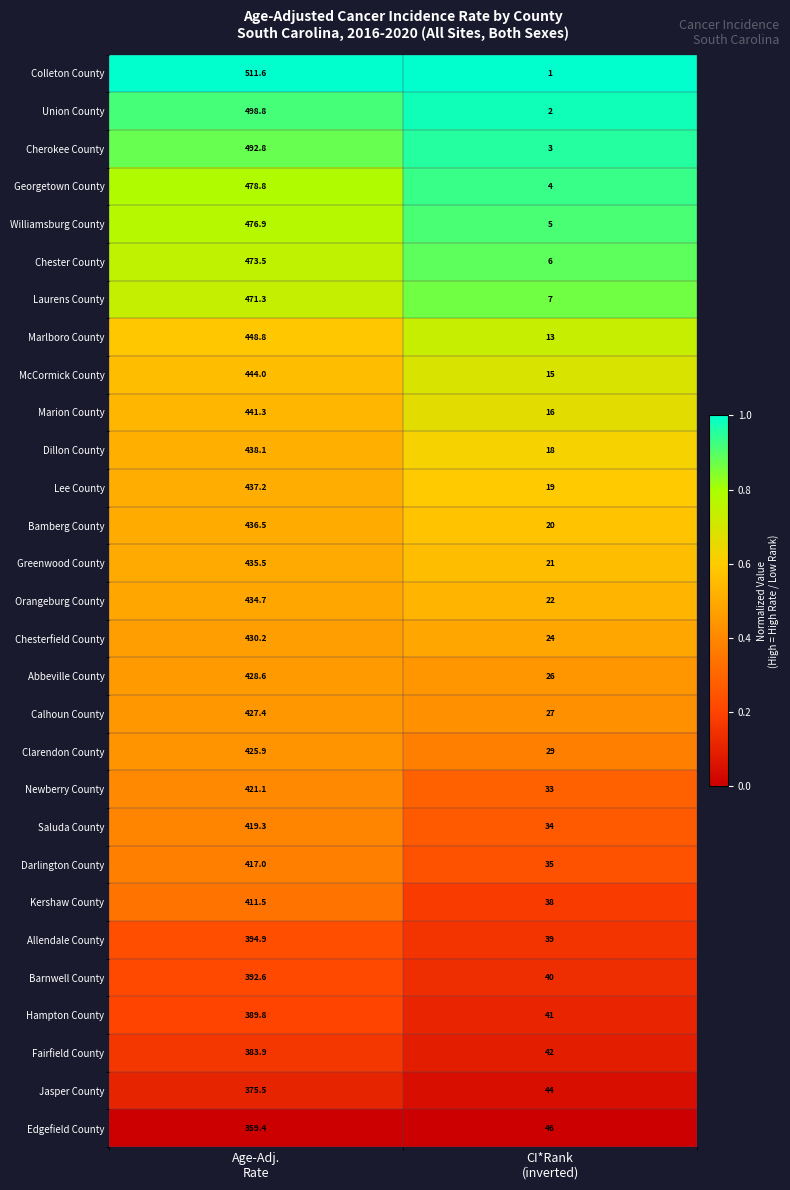

What is the sum of all Hampton County values?

430.8